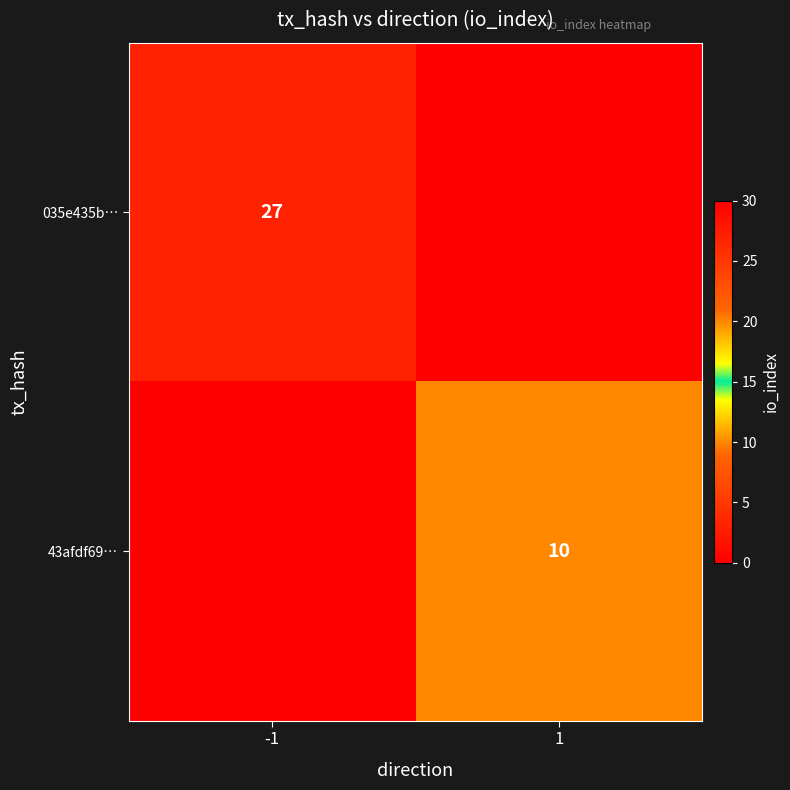

The 43afdf69… series shows 6 at 1. True or false?

False